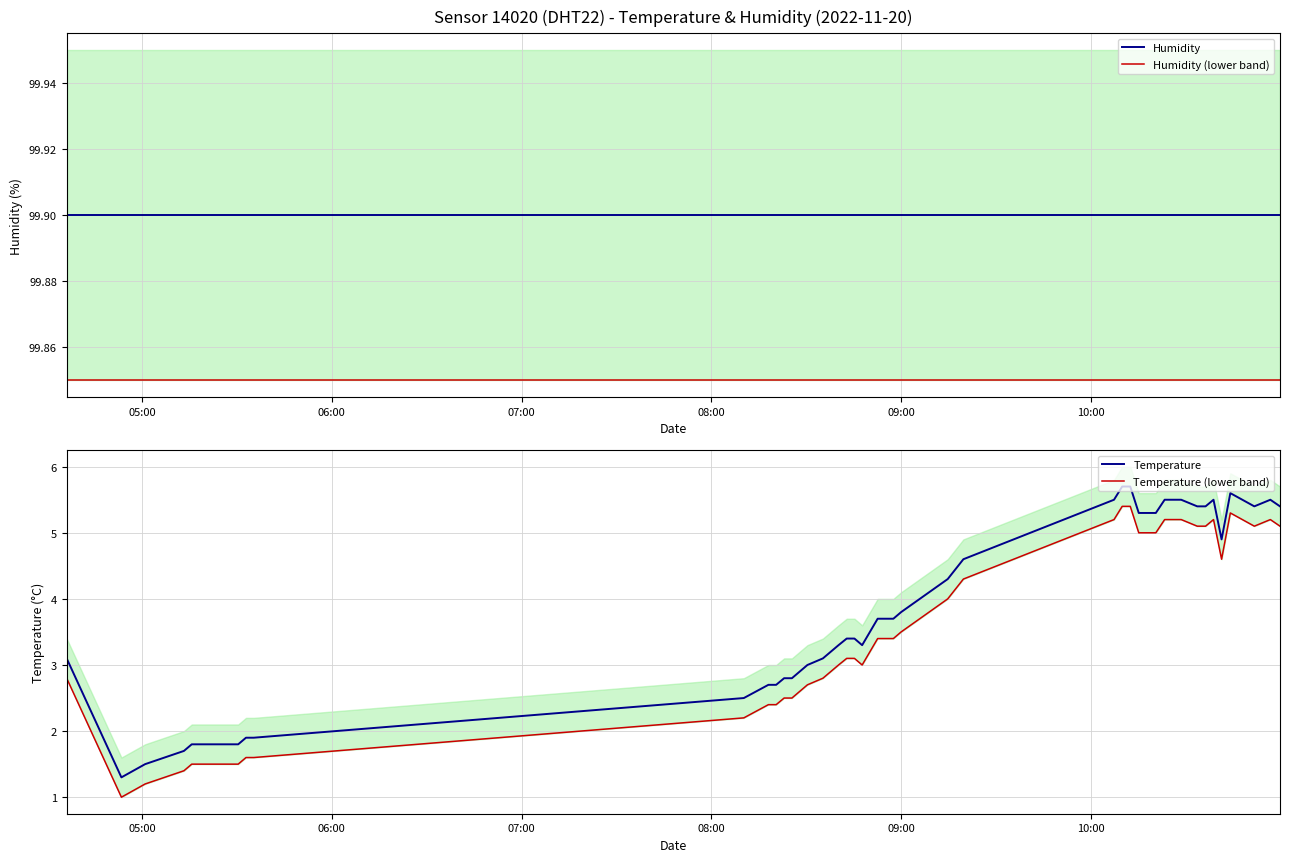

What is the average value of the Humidity series?

99.9